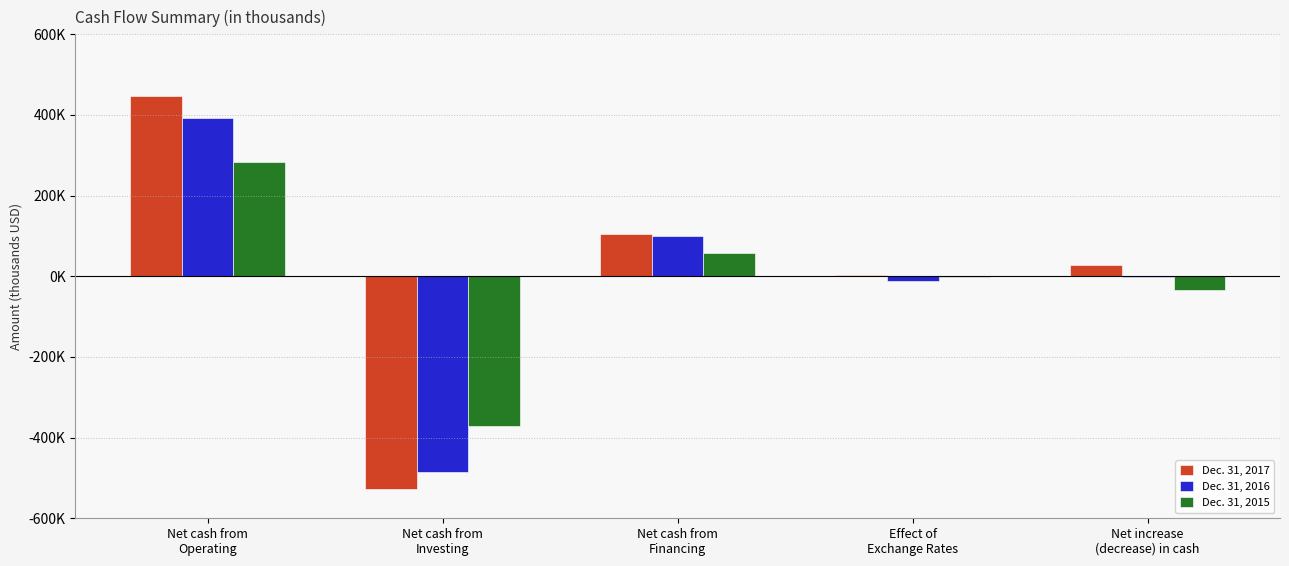

Are the bars horizontal?

No